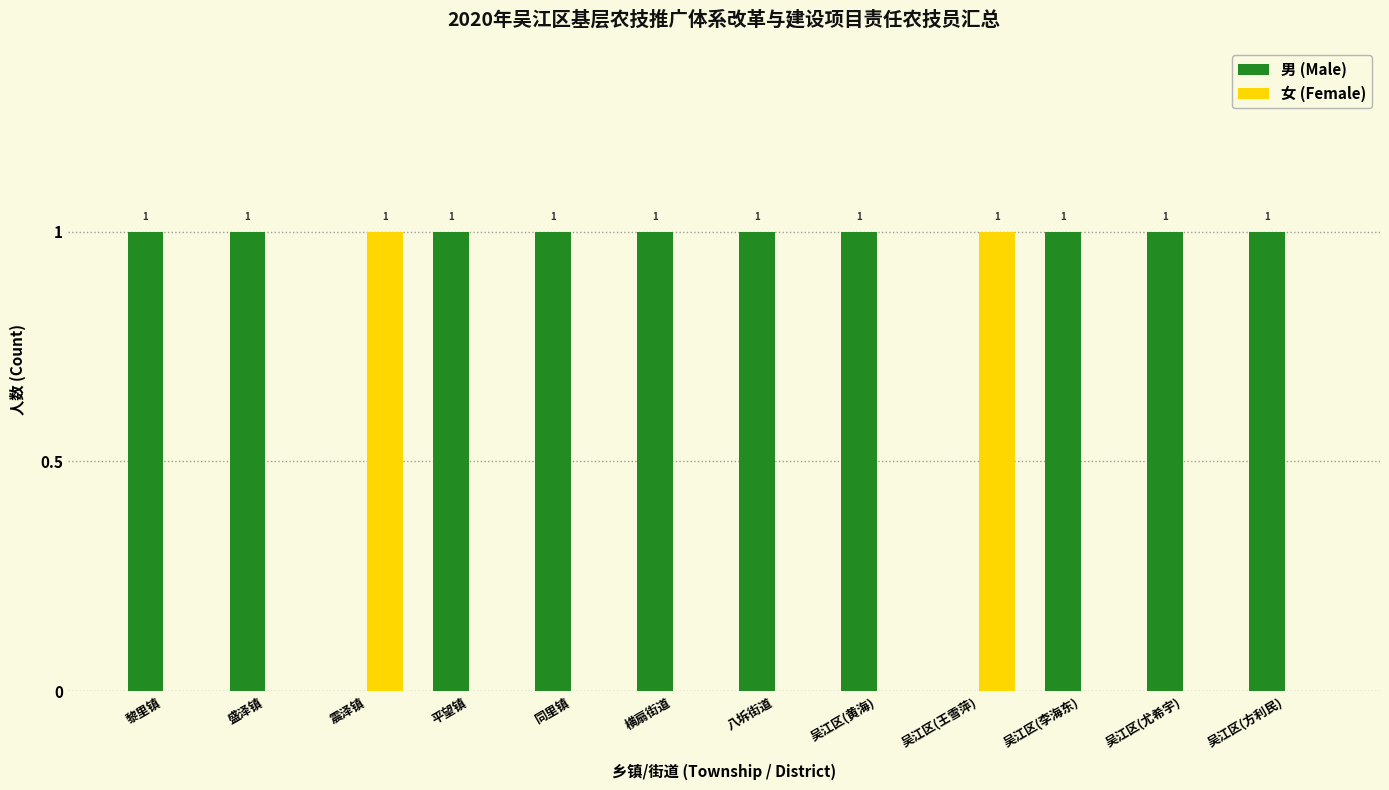

The 男 (Male) series shows 0 at 震泽镇. True or false?

True